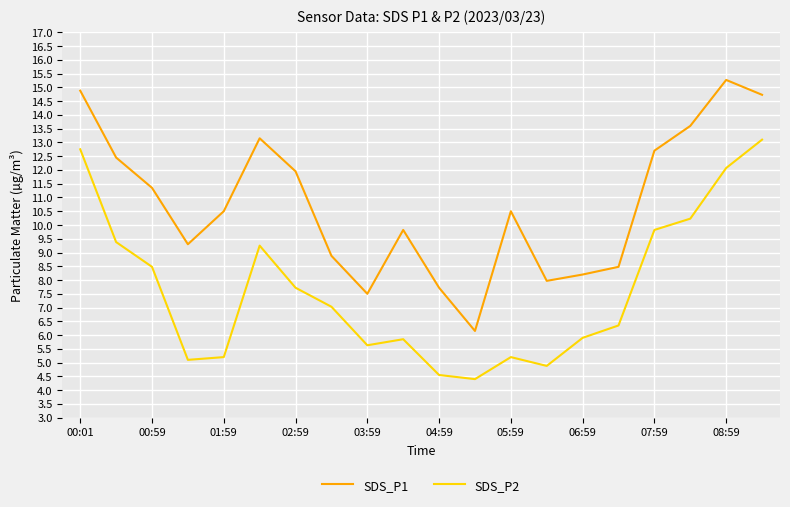

Does the chart display data point markers on the line(s)?

No